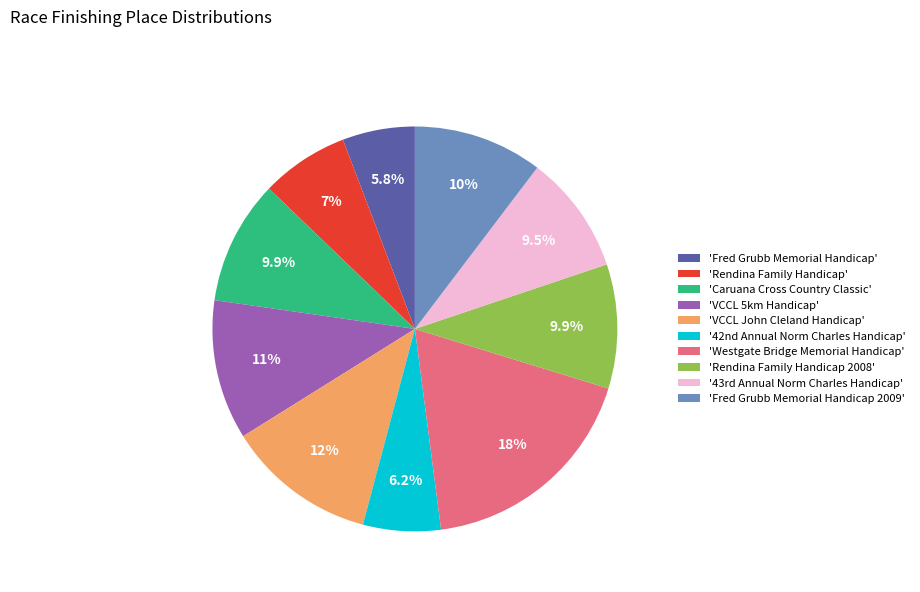

What is the largest slice in the pie chart?

'Westgate Bridge Memorial Handicap'